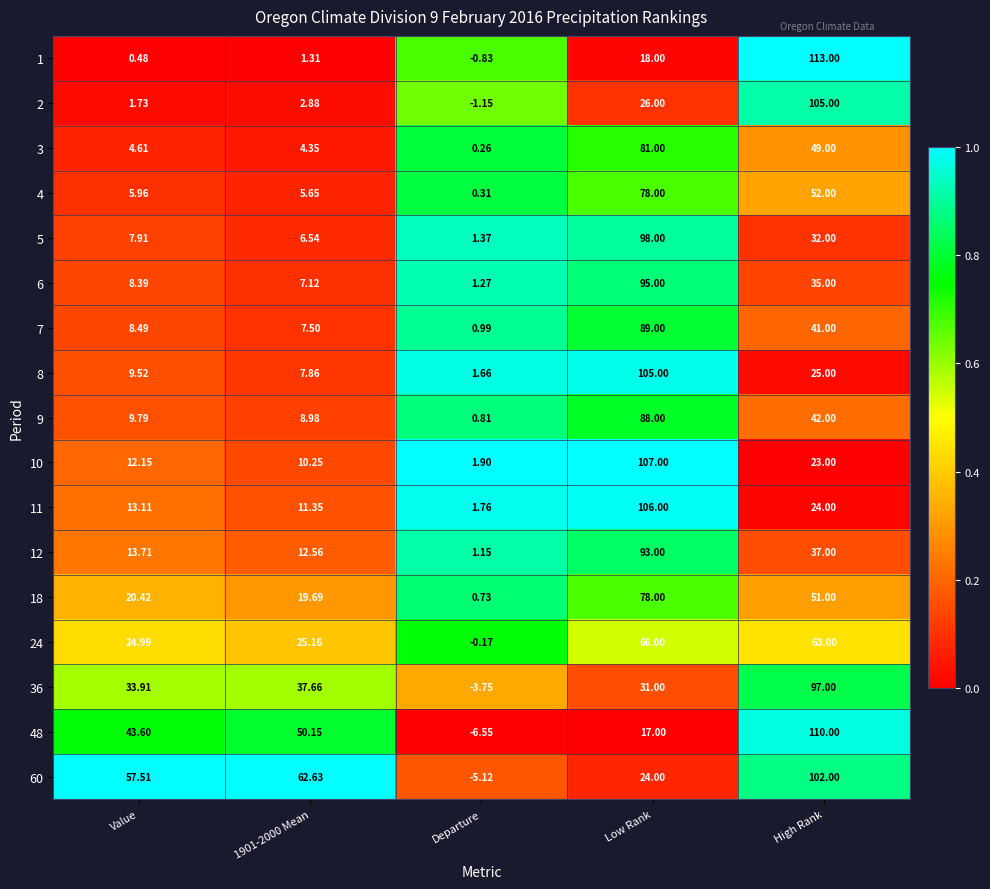

At which category is the sum across all series the highest?

Low Rank